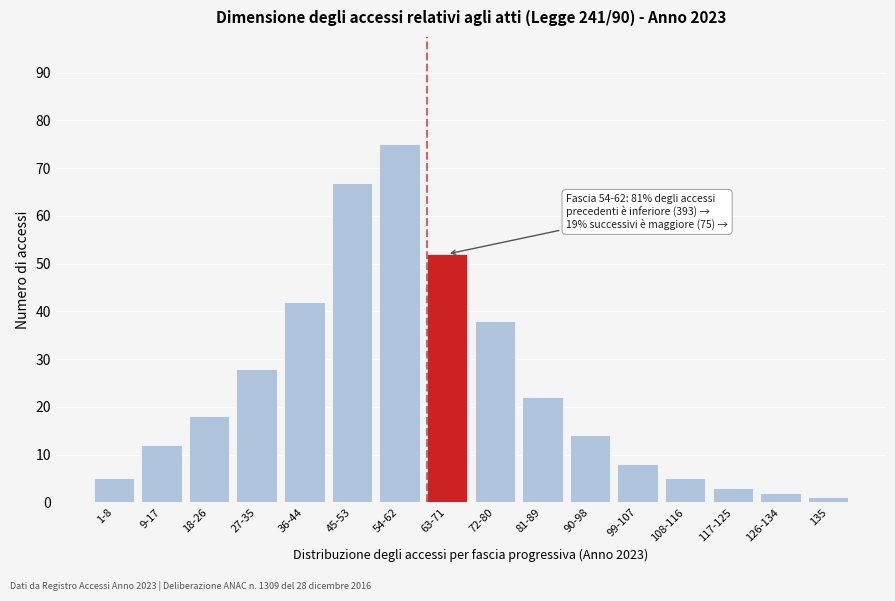

Reading right to left, transcribe all the data shown in this chart.

135=1	126-134=2	117-125=3	108-116=5	99-107=8	90-98=14	81-89=22	72-80=38	63-71=52	54-62=75	45-53=67	36-44=42	27-35=28	18-26=18	9-17=12	1-8=5